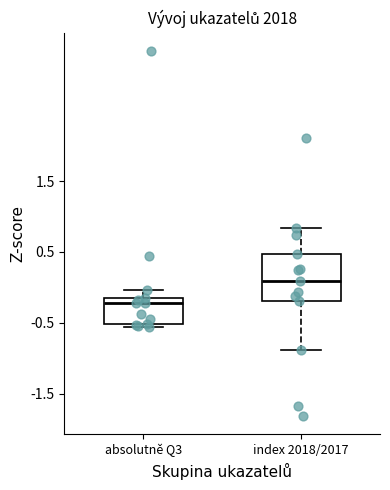

Which box is the tallest, from its lower edge to its upper edge?

index 2018/2017